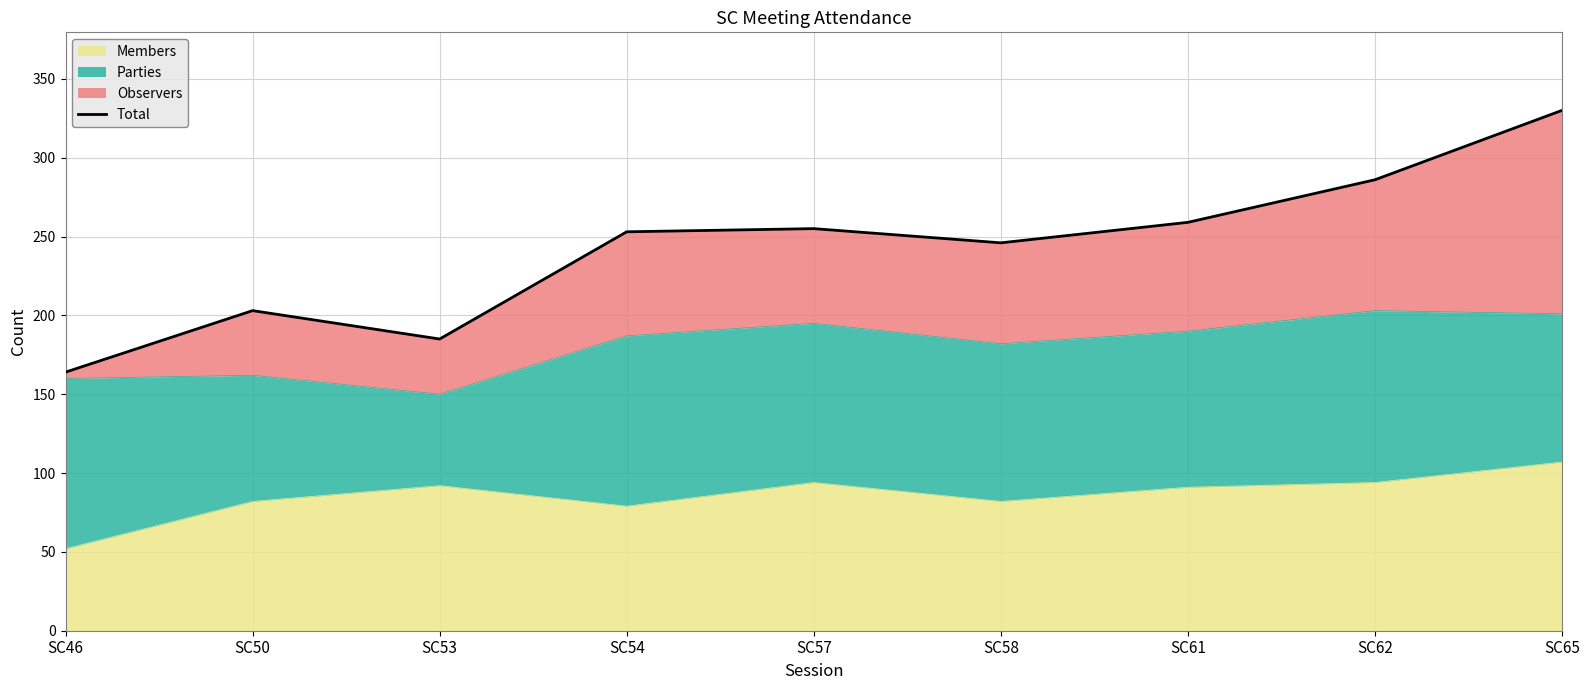

List the labels in order of value, smallest first.

SC46, SC53, SC50, SC58, SC54, SC57, SC61, SC62, SC65